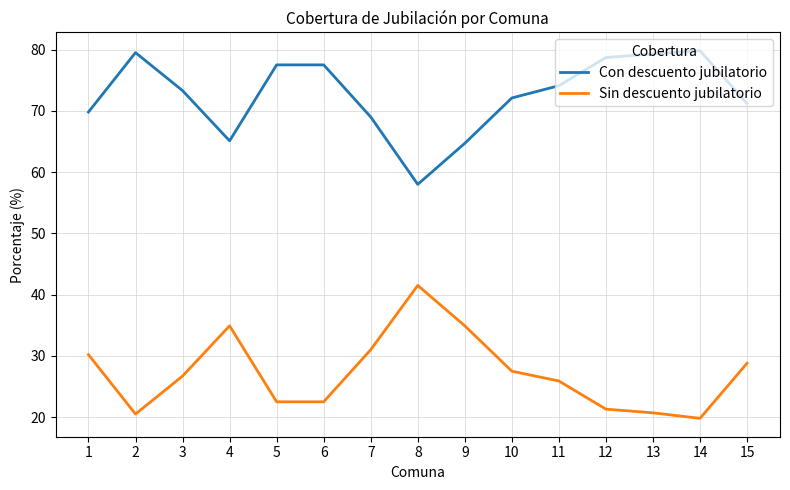

What is the difference between the maximum and minimum values in the Con descuento jubilatorio series?

21.8